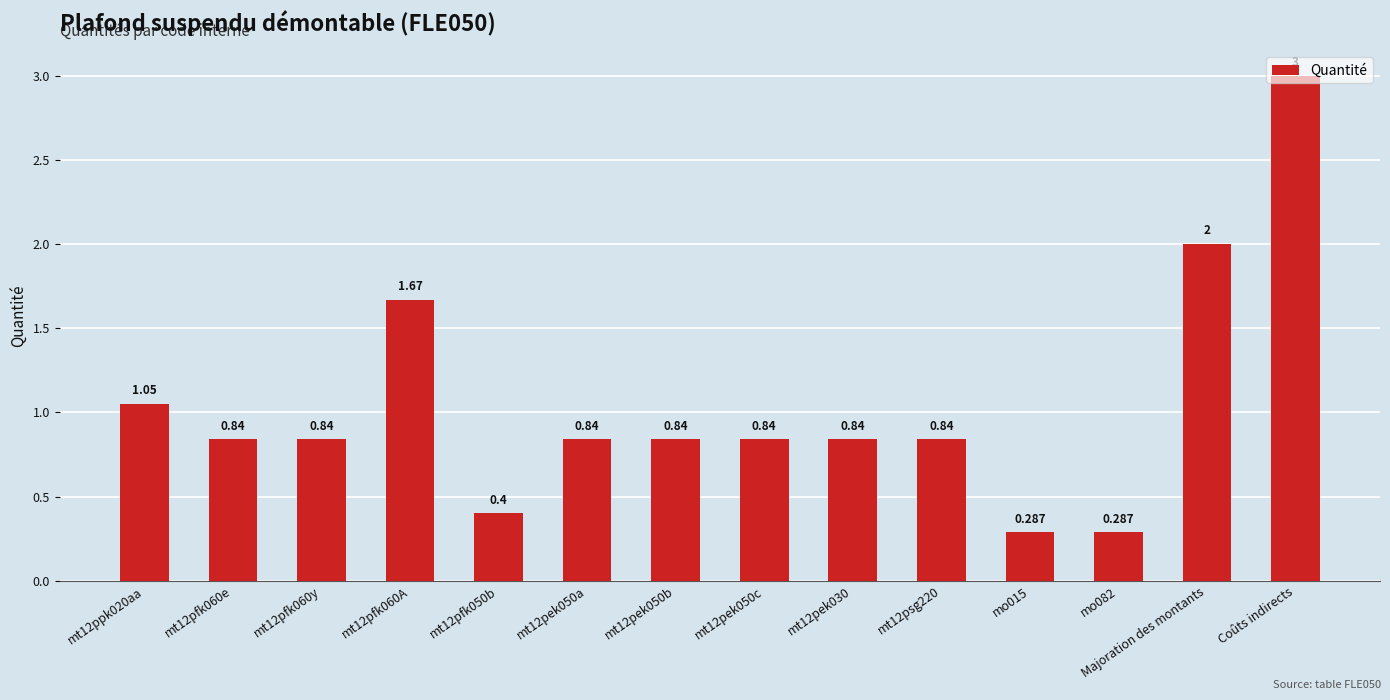

What is the label of the 1st bar from the right?

Coûts indirects